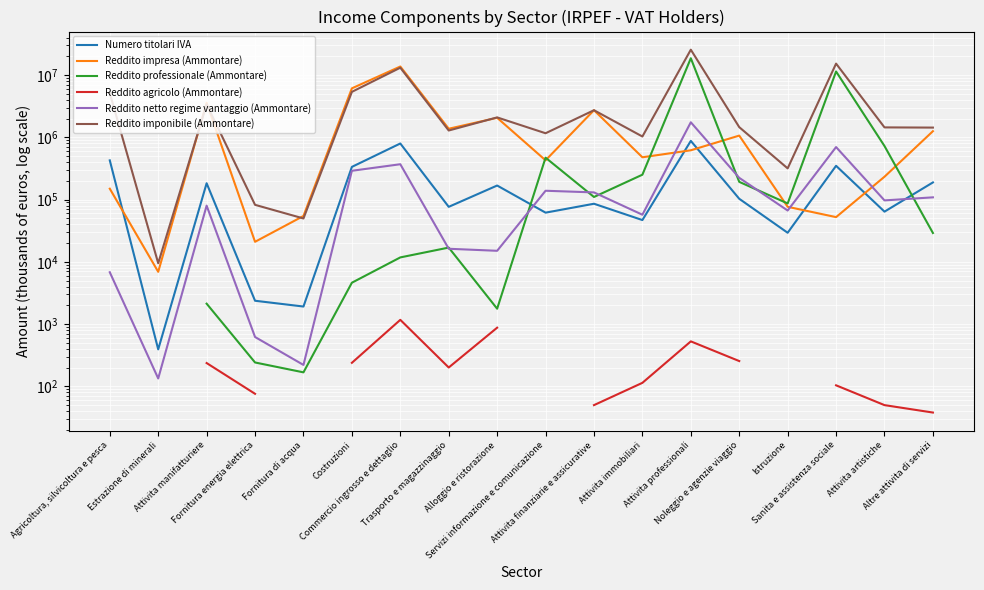

True or false: Reddito professionale (Ammontare) and Reddito agricolo (Ammontare) cross at least once.

False